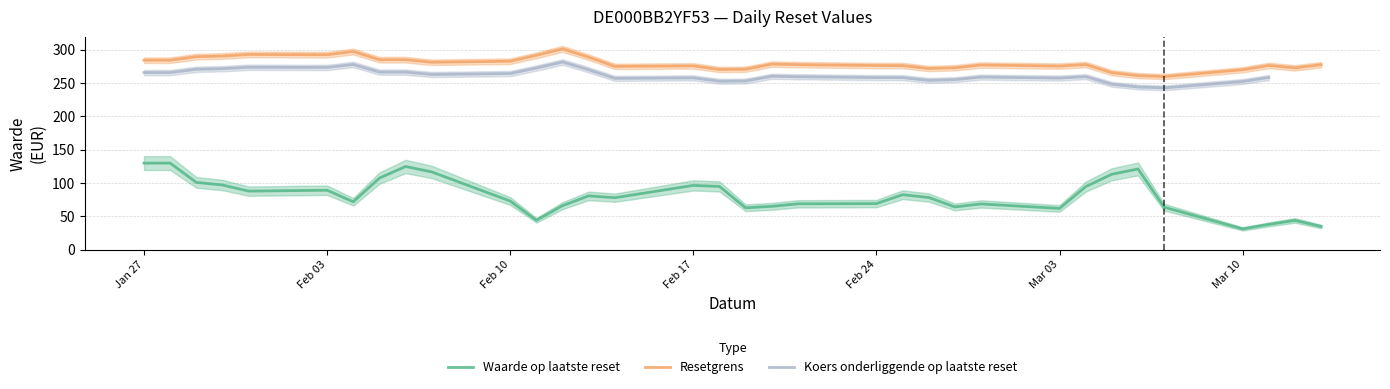

The Waarde op laatste reset series shows 69.0 at Feb 24. True or false?

True